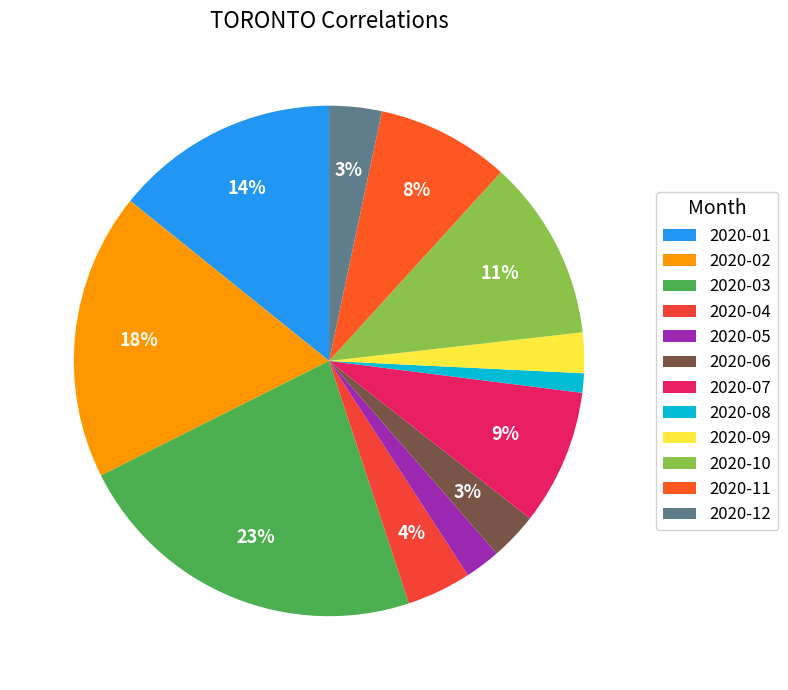

Does 2020-12 represent more than half of the total?

No